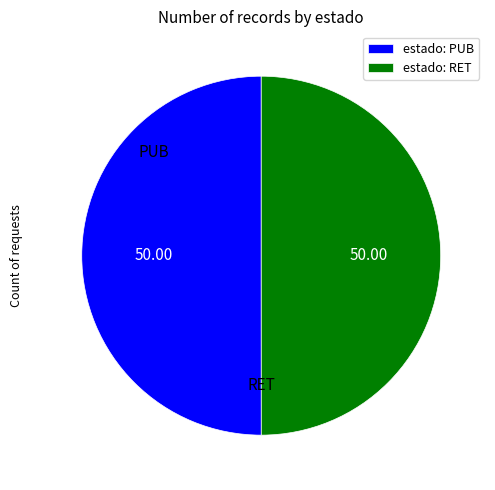

Is the sum of estado: RET and estado: PUB greater than half?

Yes